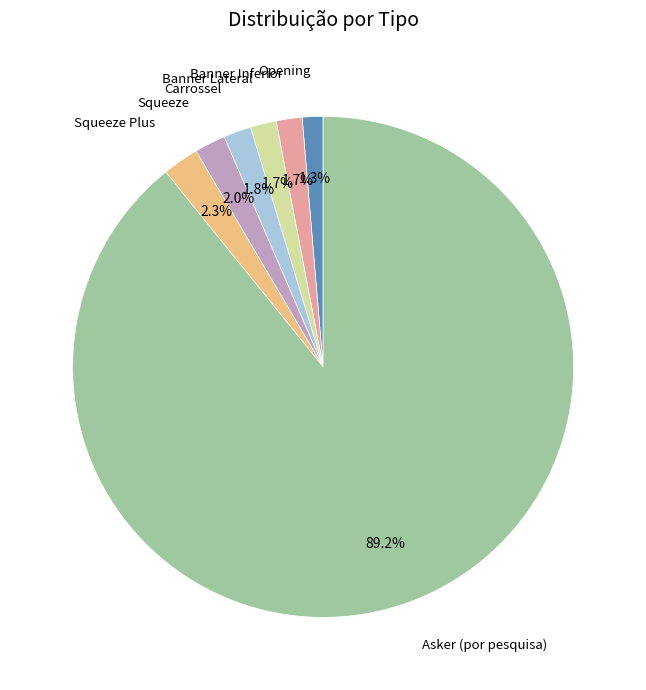

Is there a majority slice in this chart?

Yes